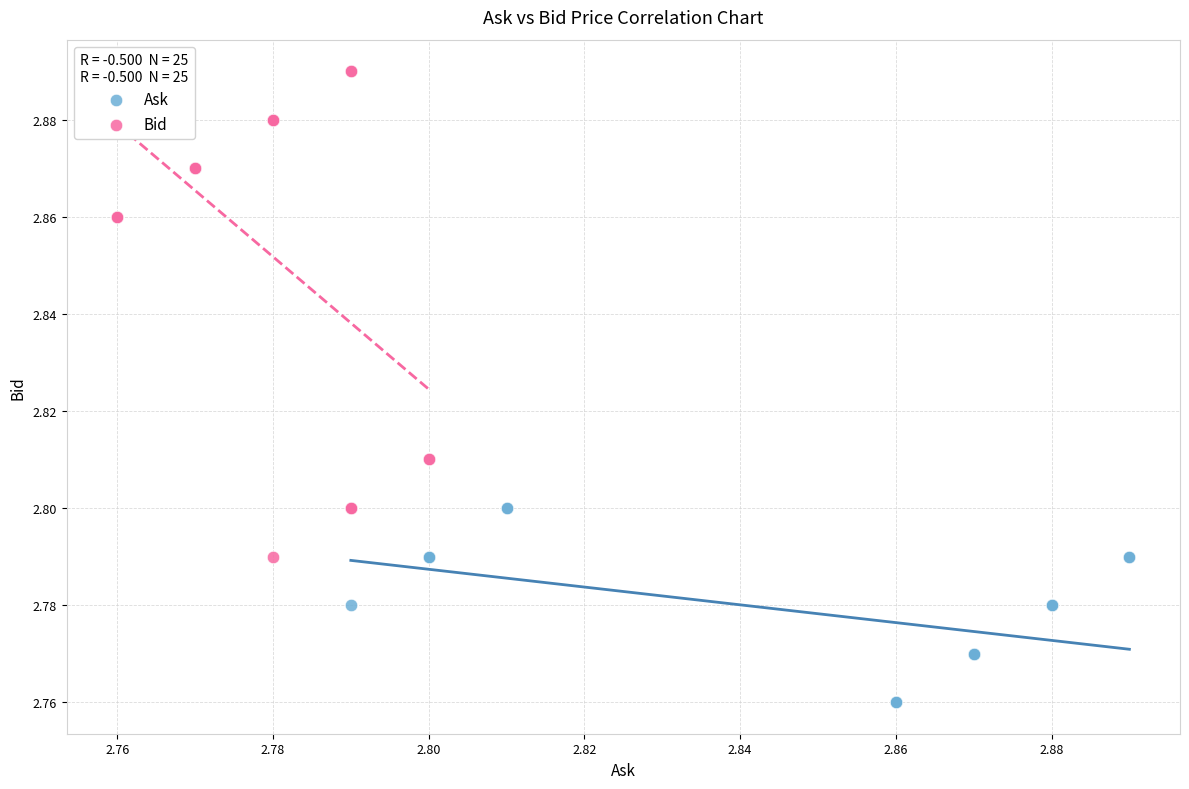

Which series reaches the maximum Y coordinate?

Bid